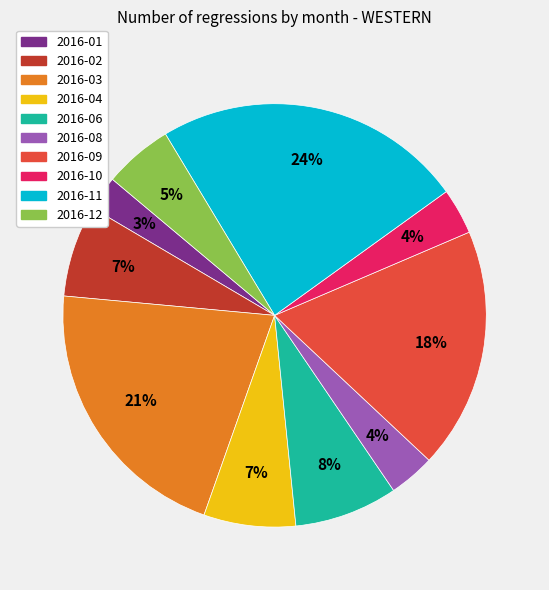

To the nearest percent, what is the average slice percentage?

10%